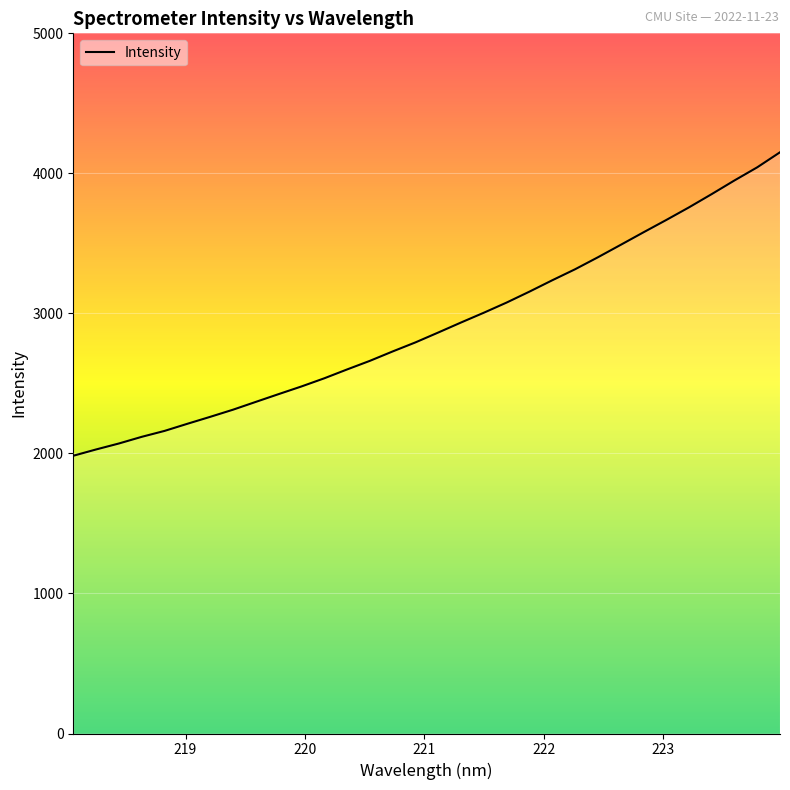

What is the smallest value displayed?

1983.5